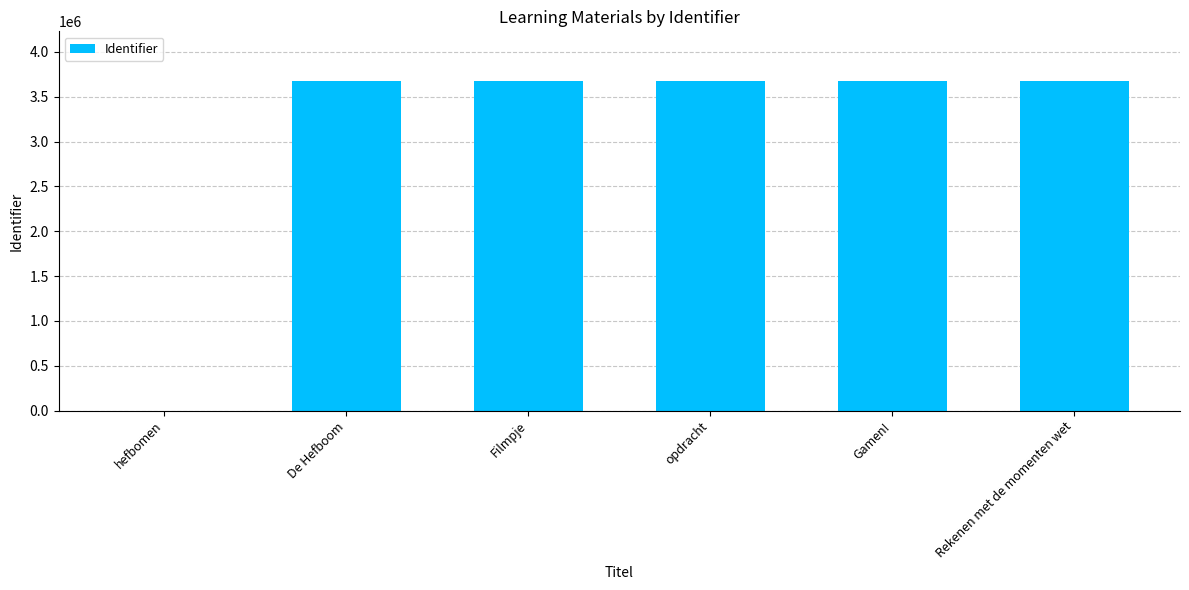

What is the greatest value displayed?

3677099